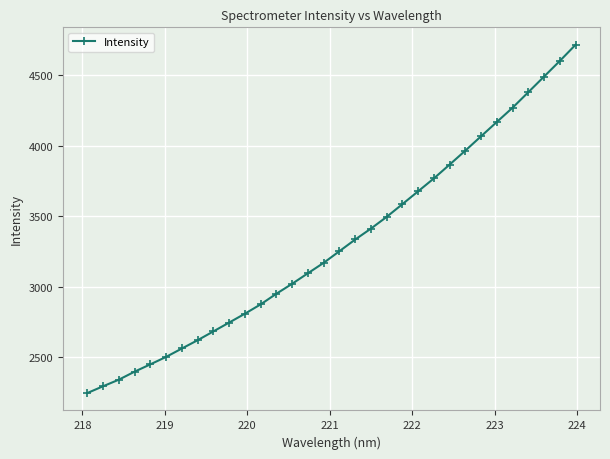

What is the greatest value displayed?

4715.4